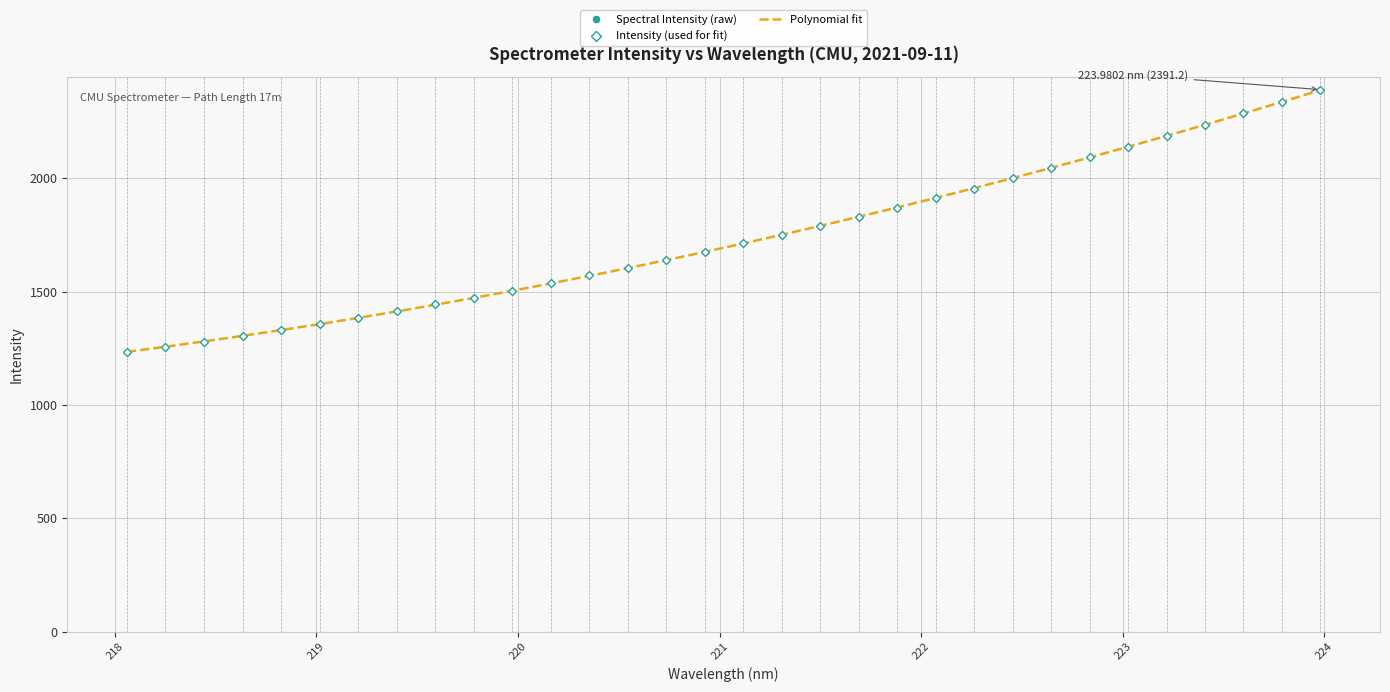

Is it true that the value at 219.7801 is 1473.5?

True